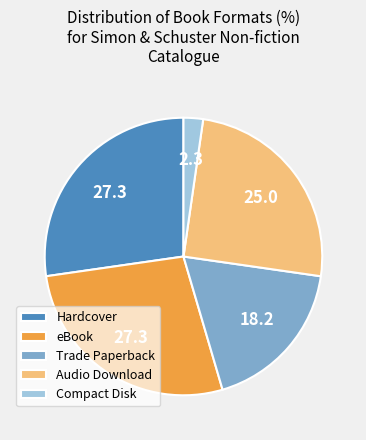

What is the ratio of the value at Trade Paperback to the value at Audio Download?

0.7